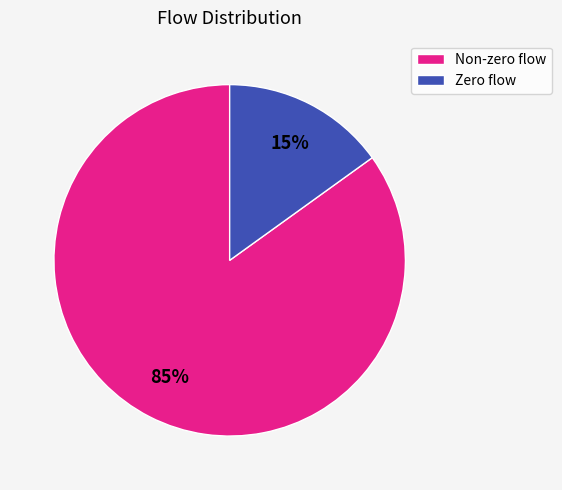

Is it true that Non-zero flow is 85% of the pie?

True